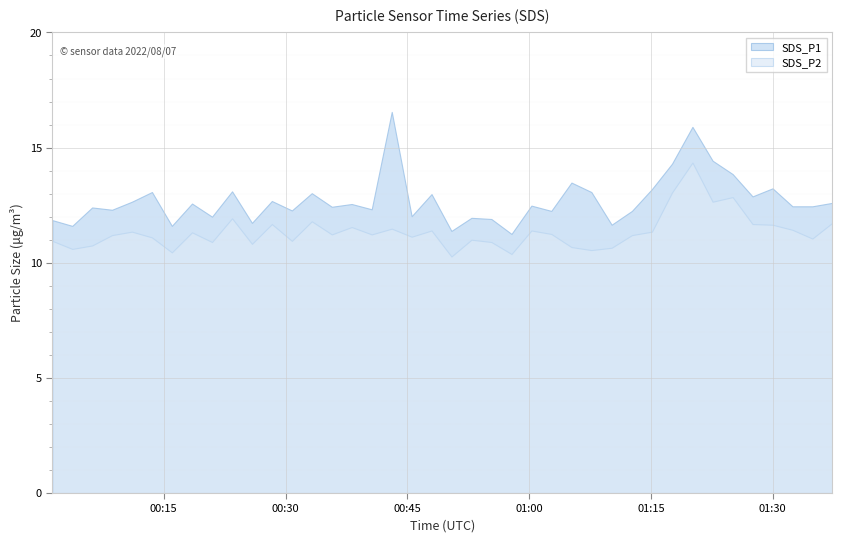

Which series has the widest spread of values?

SDS_P1